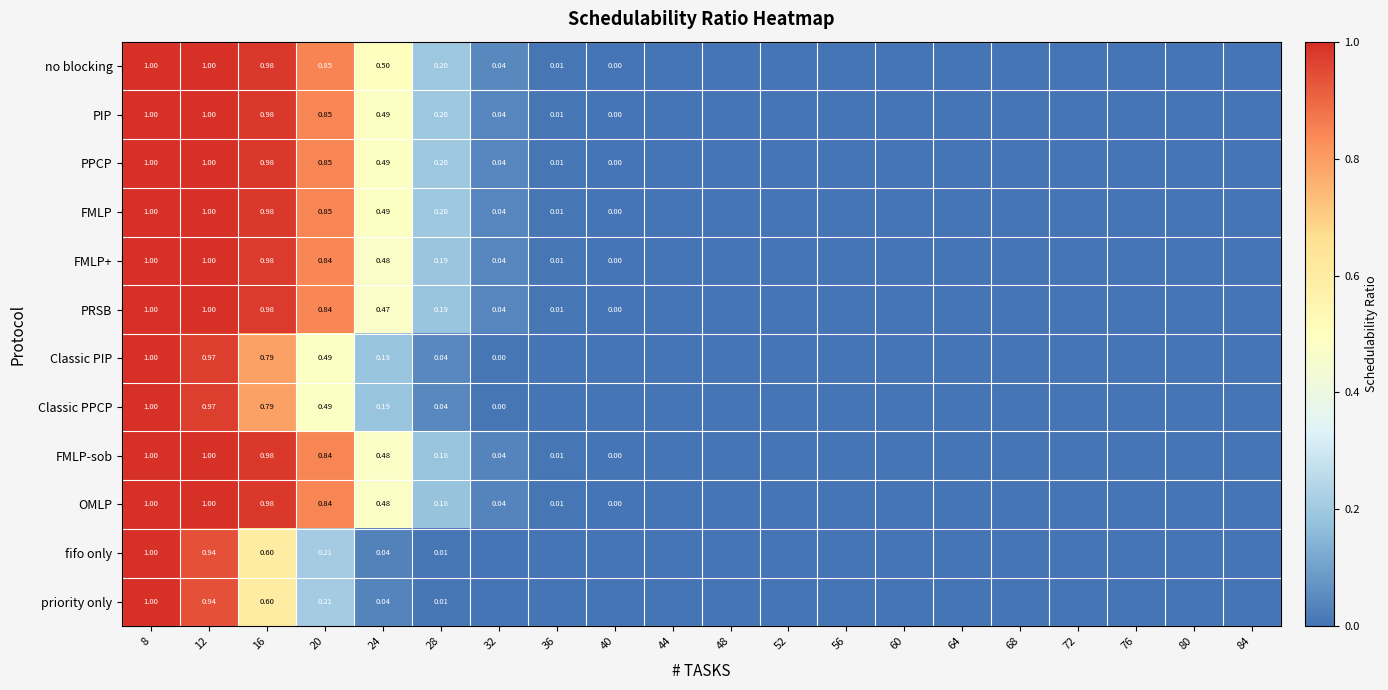

At which label does PRSB reach its peak?

8